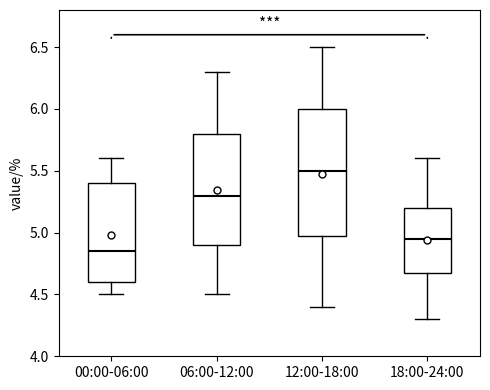

Where is the lower edge of the box for 18:00-24:00 on the y-axis? The values are not printed on the chart, so give them approximately, as read against the axis.

4.70